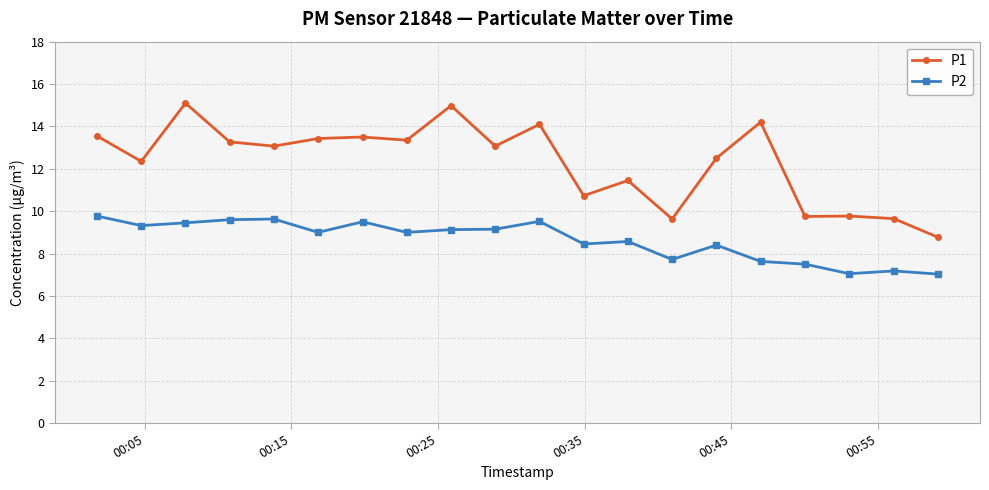

True or false: P1 and P2 cross at least once.

False